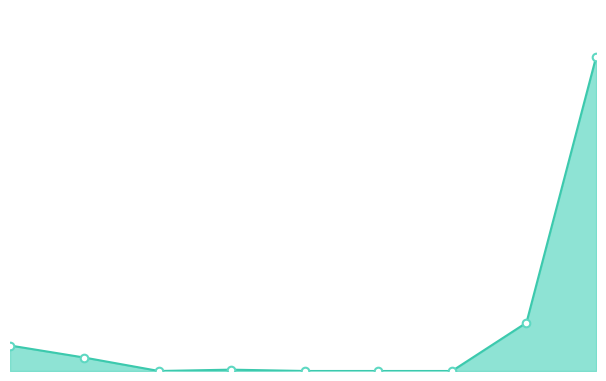

Is this an area chart (filled region under the line)?

Yes